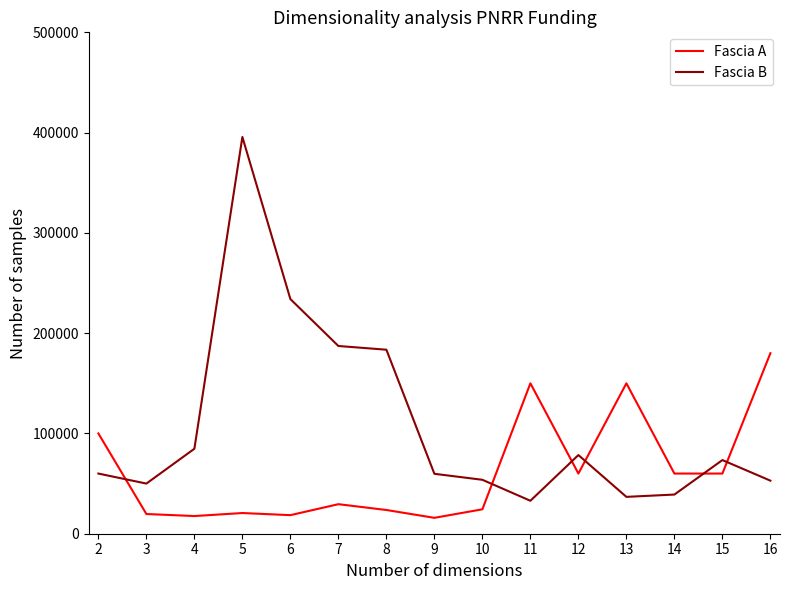

Which series has the widest spread of values?

Fascia B